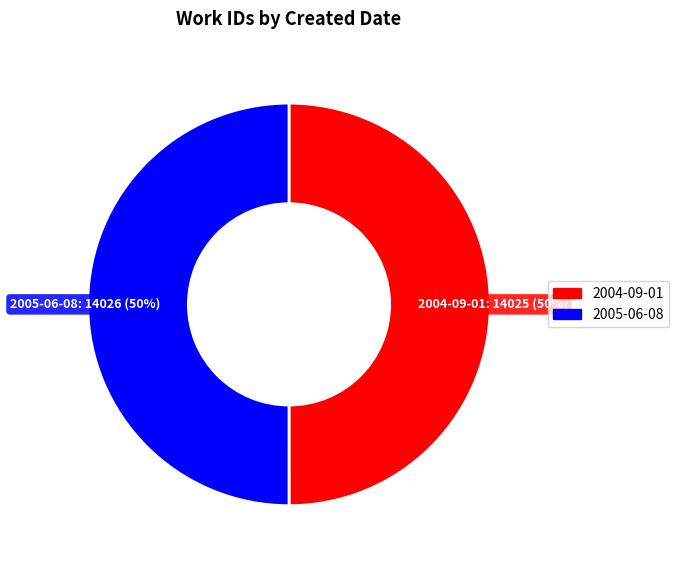

How many segments does this pie chart have?

2